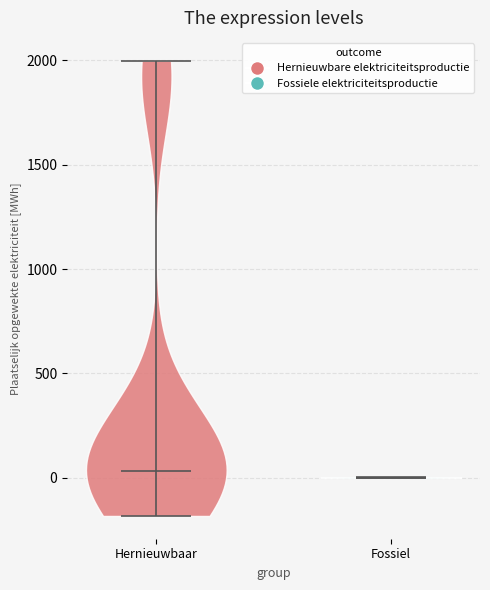

What is the highest point the violin for Hernieuwbaar reaches on the y-axis? The values are not printed on the chart, so give them approximately, as read against the axis.

2000